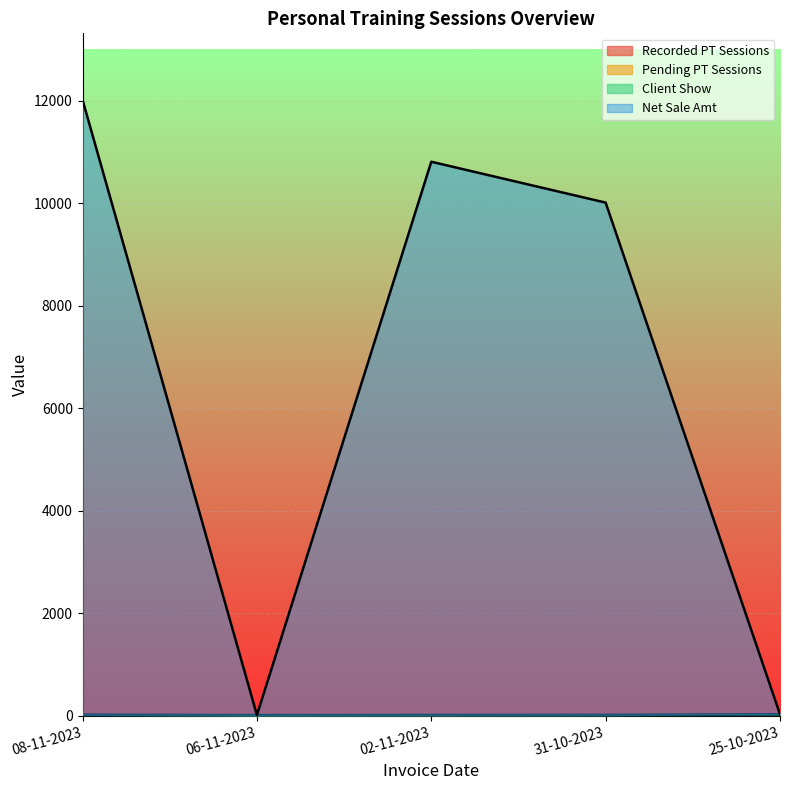

Which series has the largest range (max minus min)?

Net Sale Amt